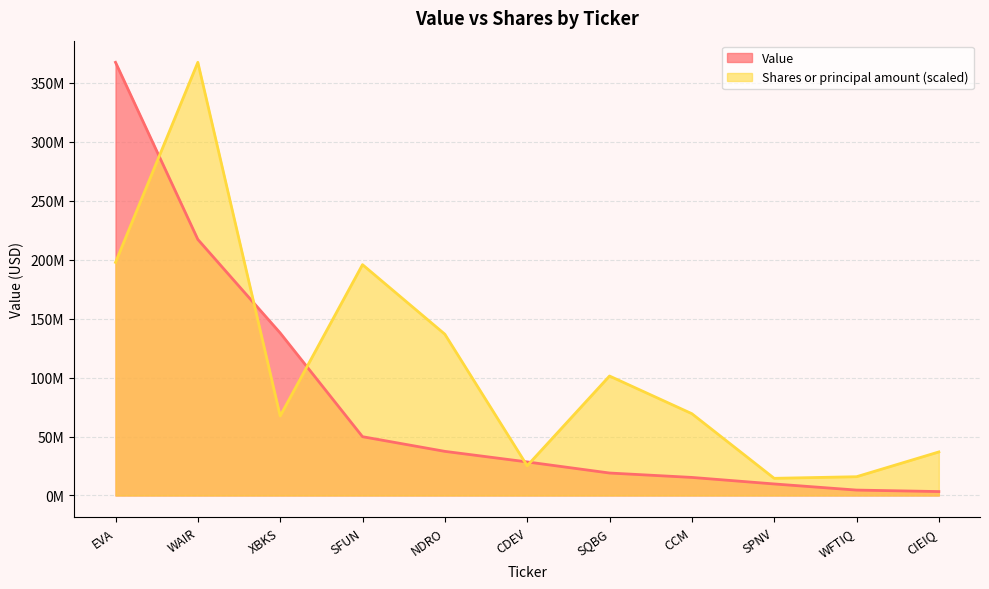

Reading left to right, list all the values displayed in this chart.

Value: EVA=367287000.0	WAIR=217111000.0	XBKS=137795000.0	SFUN=49846000.0	NDRO=37410000.0	CDEV=28455000.0	SQBG=19046000.0	CCM=15311000.0	SPNV=9771000.0	WFTIQ=4580000.0	CIEIQ=3320000.0
Shares or principal amount: EVA=197651602.3	WAIR=367287000.0	XBKS=67422292.1	SFUN=195717106.1	NDRO=136757342.4	CDEV=25180477.5	SQBG=101292855.9	CCM=69366456.8	SPNV=14549295.6	WFTIQ=15902016.6	CIEIQ=36916929.0